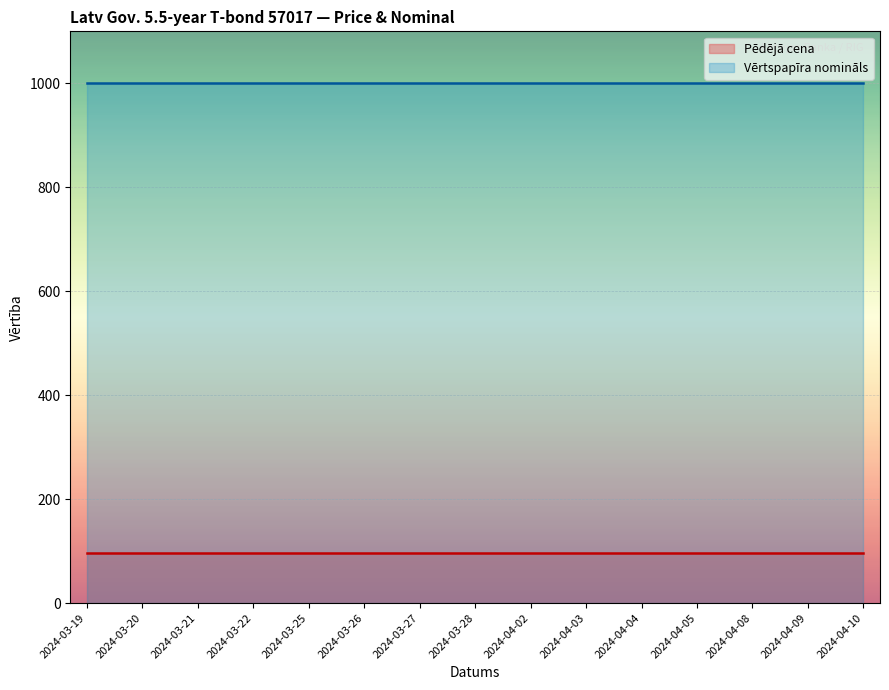

What is the total value across all series at 2024-04-04?

1096.9